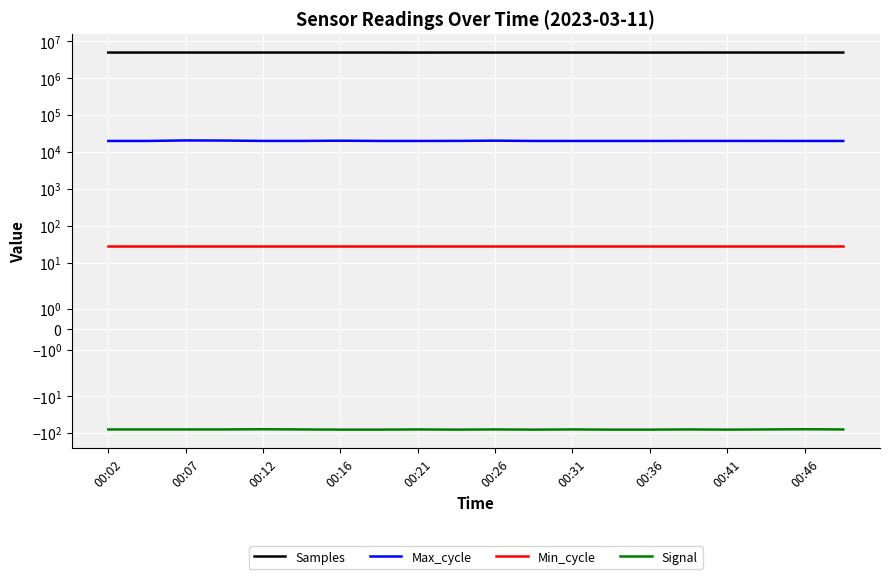

How many lines are shown in the chart?

4